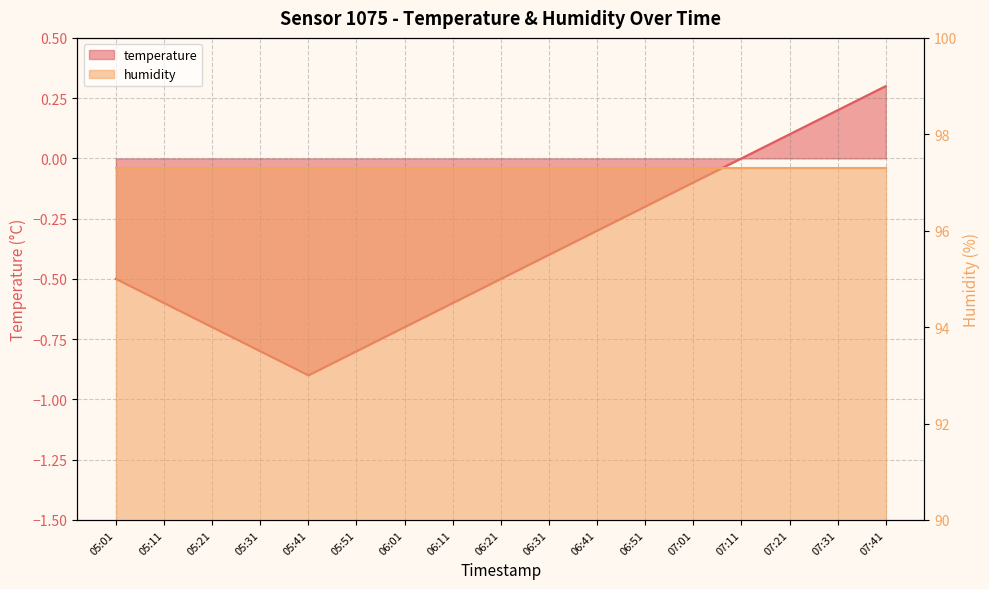

What is the average value?

-0.4